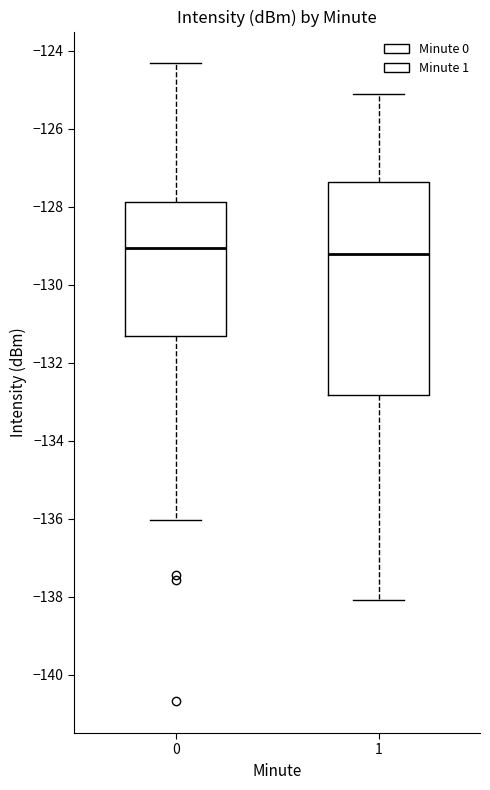

Which box is the tallest, from its lower edge to its upper edge?

1